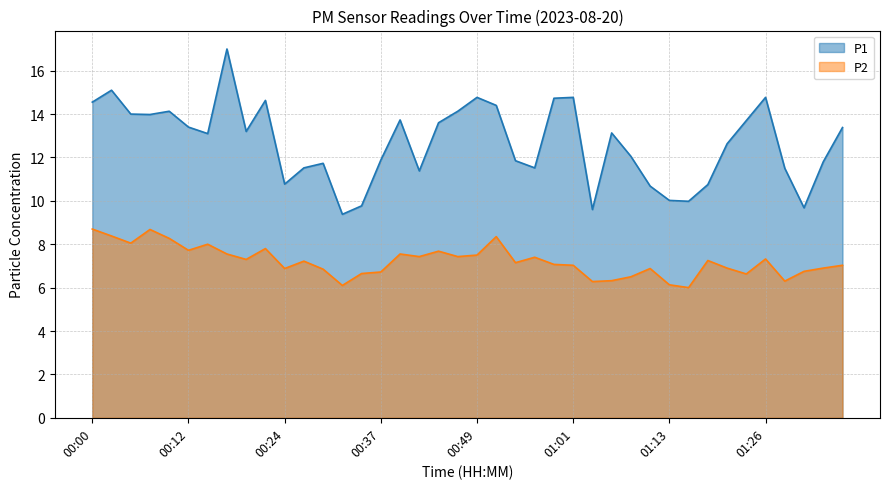

At which category does P1 reach its first local peak?

00:02